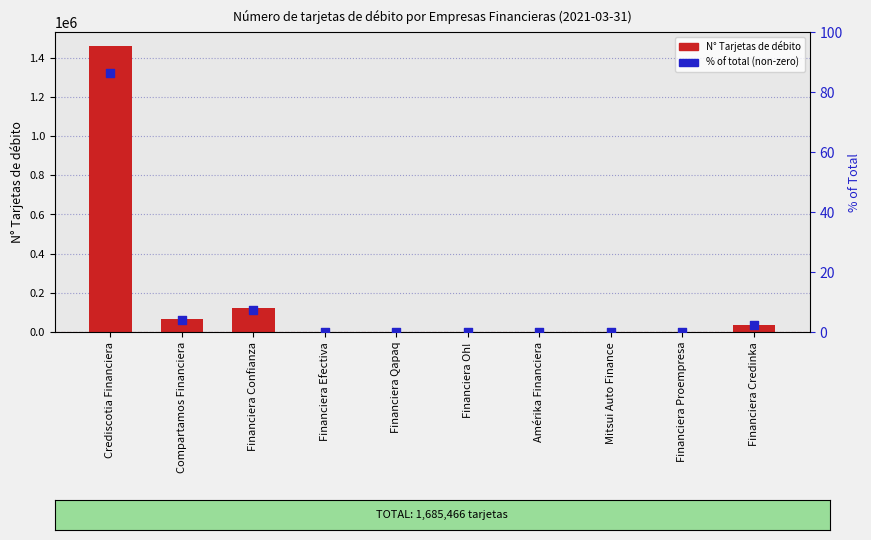

Is the value of N° Tarjetas de débito at Financiera Proempresa greater than the value of % of Total at Financiera Confianza?

No